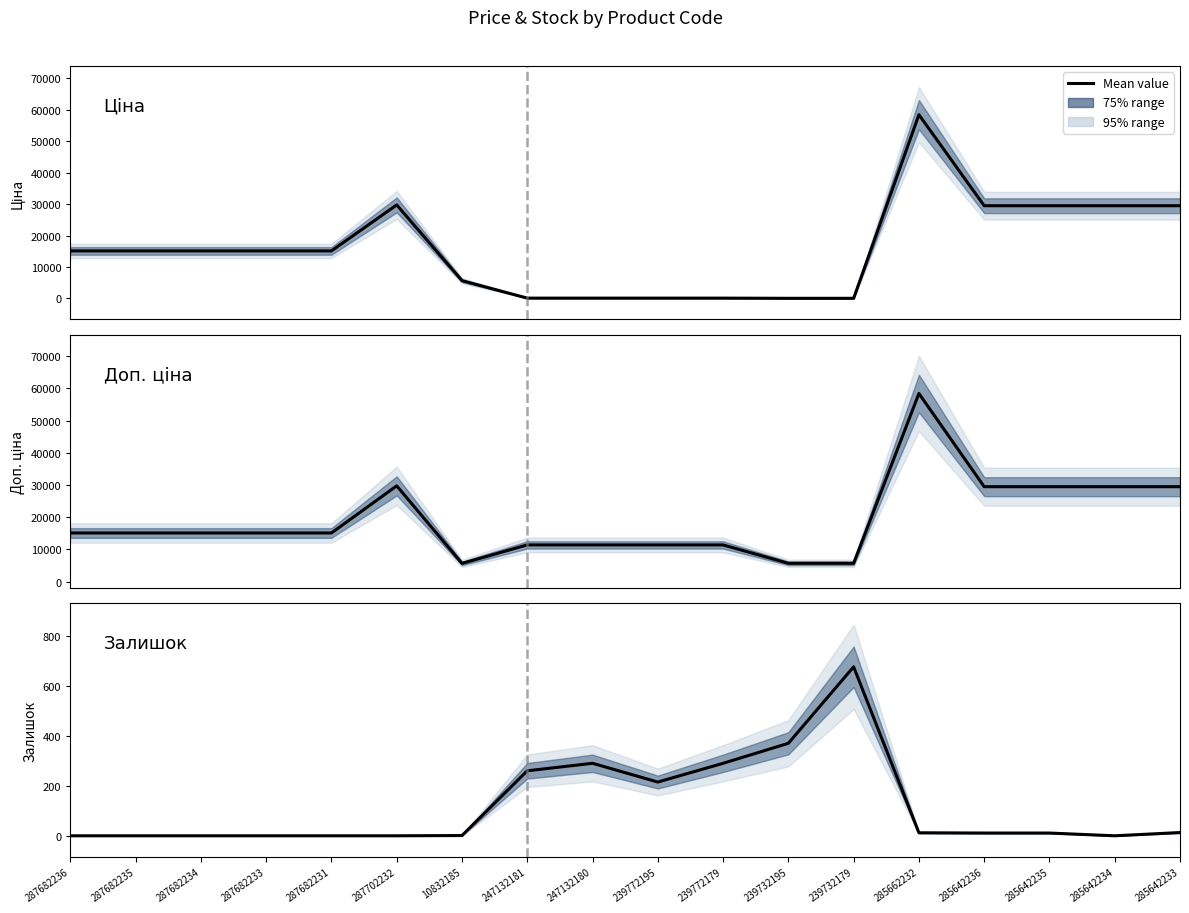

Rank the series by their maximum value, from lowest to highest.

Залишок, Ціна, Доп. ціна